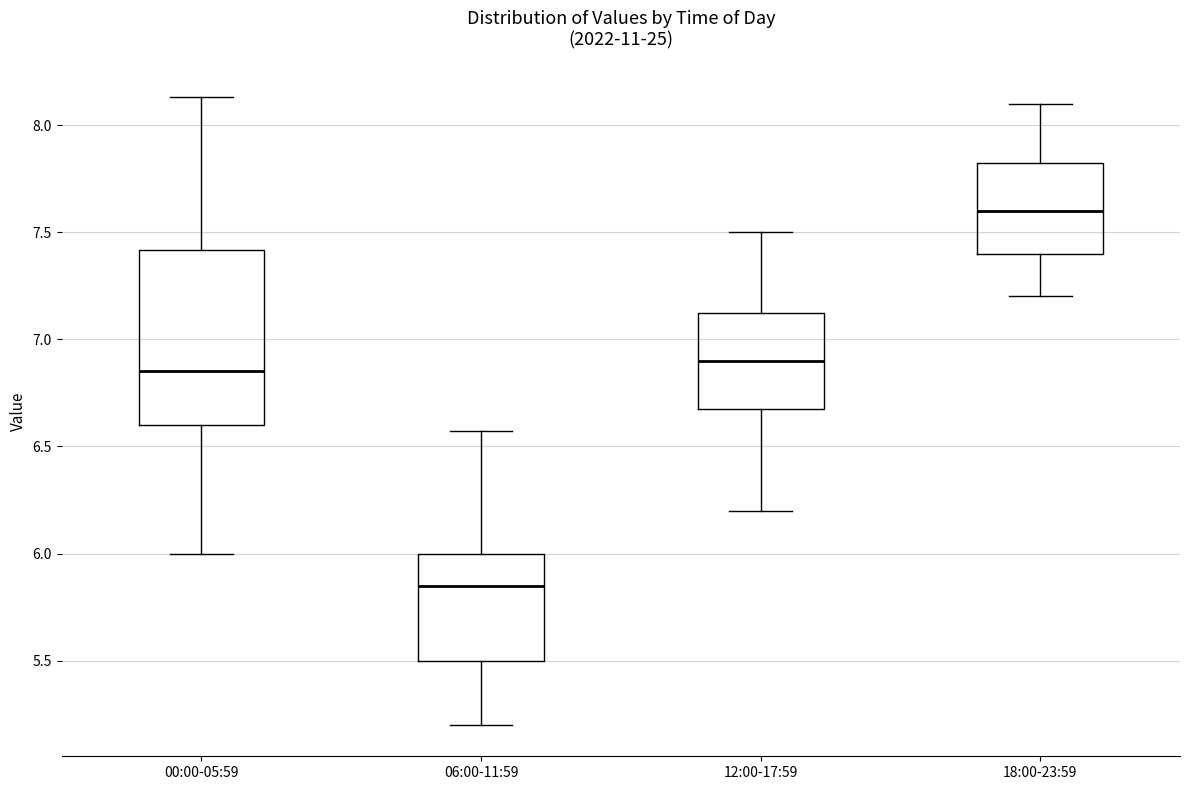

Where is the upper edge of the box for 06:00-11:59 on the y-axis? The values are not printed on the chart, so give them approximately, as read against the axis.

6.00